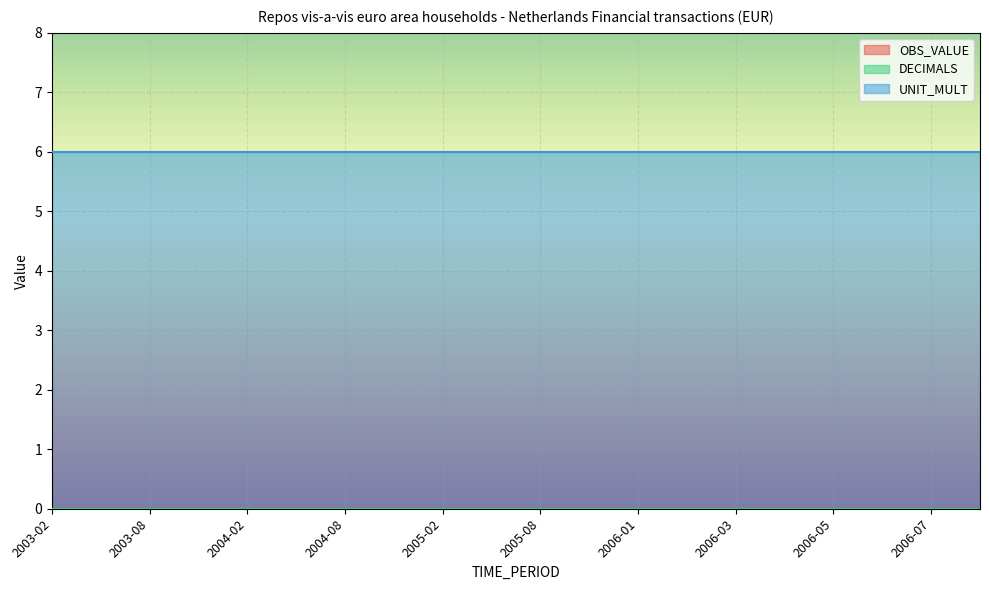

Is the value of UNIT_MULT at 2004-02 greater than the value of DECIMALS at 2004-08?

Yes